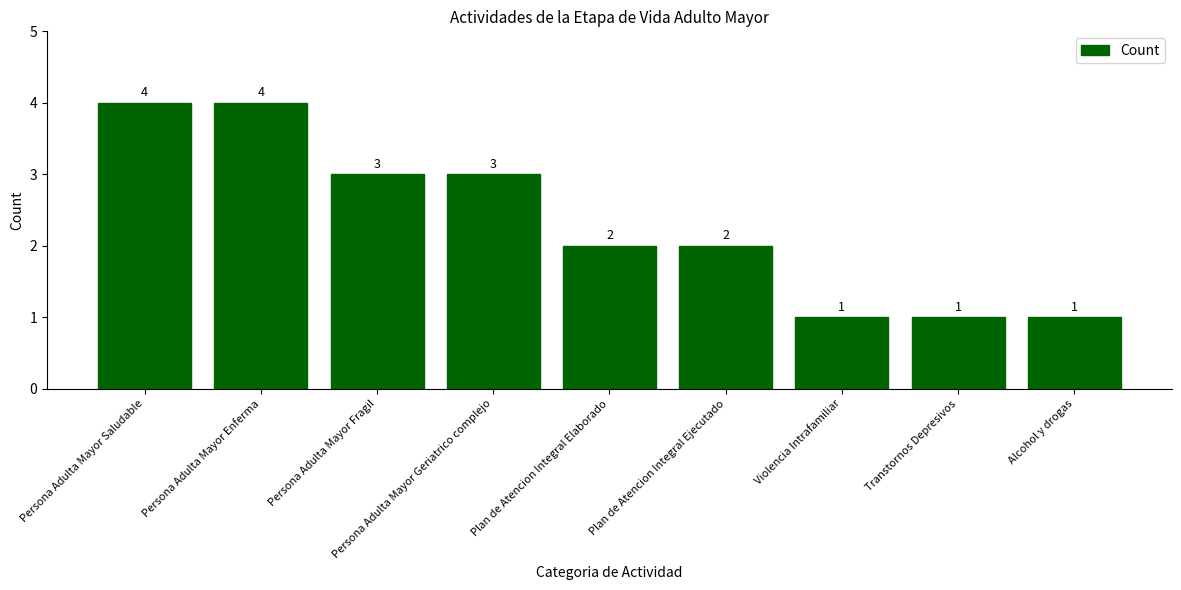

Count the values in the range 1 to 3.

7